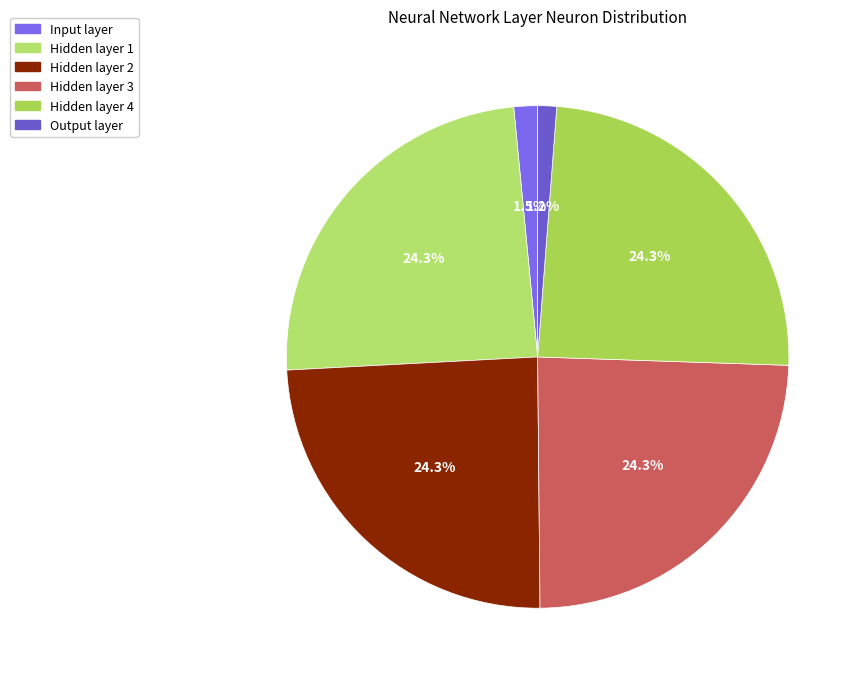

Is there a majority slice in this chart?

No